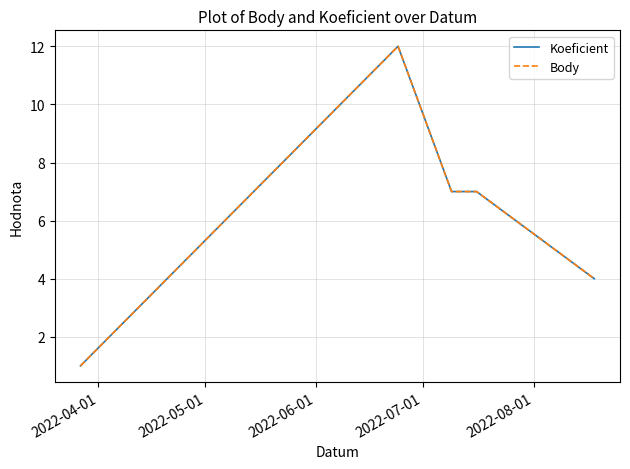

Does the chart display data point markers on the line(s)?

No